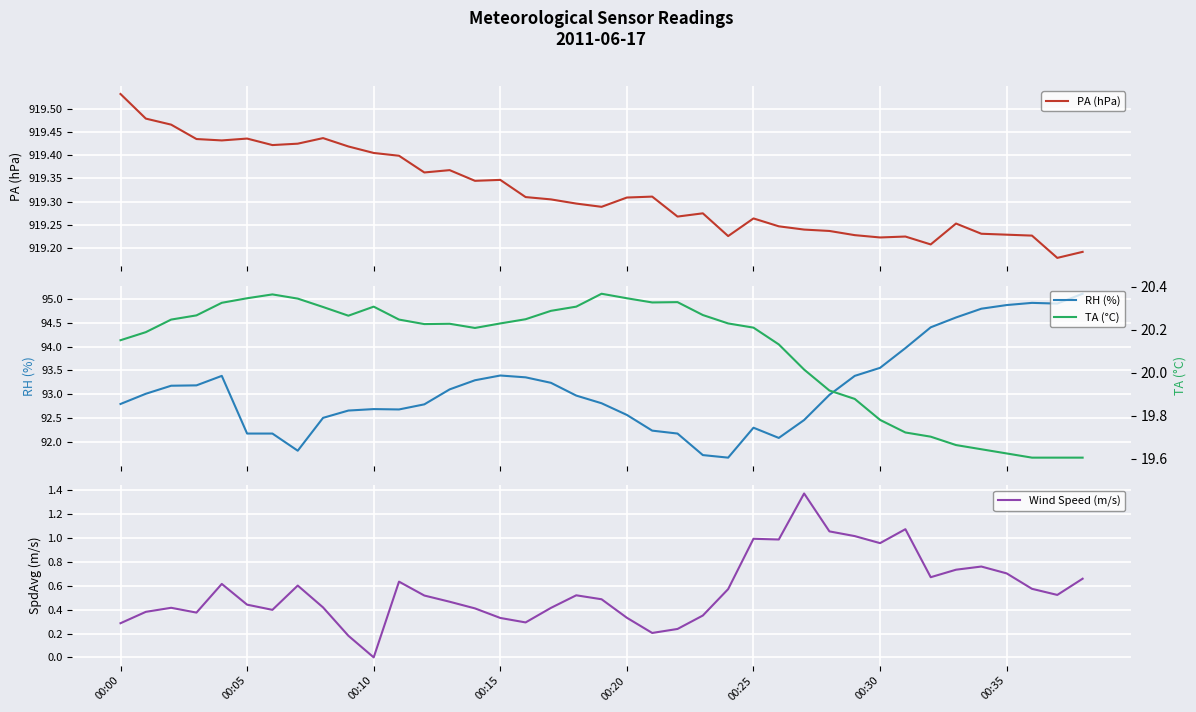

What is the average value of the Wind Speed (m/s) series?

0.6